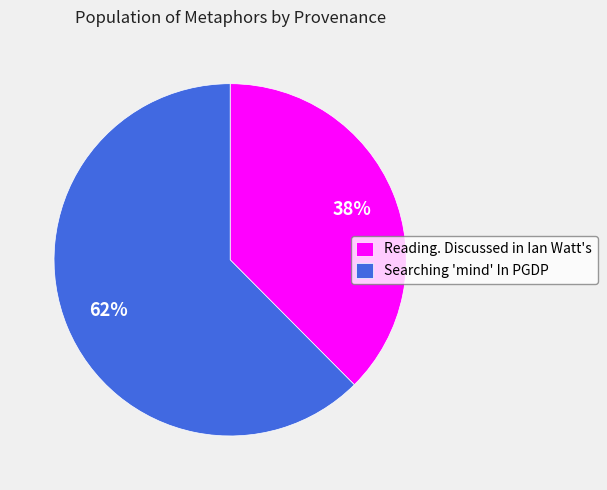

Which has a higher value, Reading. Discussed in Ian Watt's or Searching 'mind' In PGDP?

Searching 'mind' In PGDP